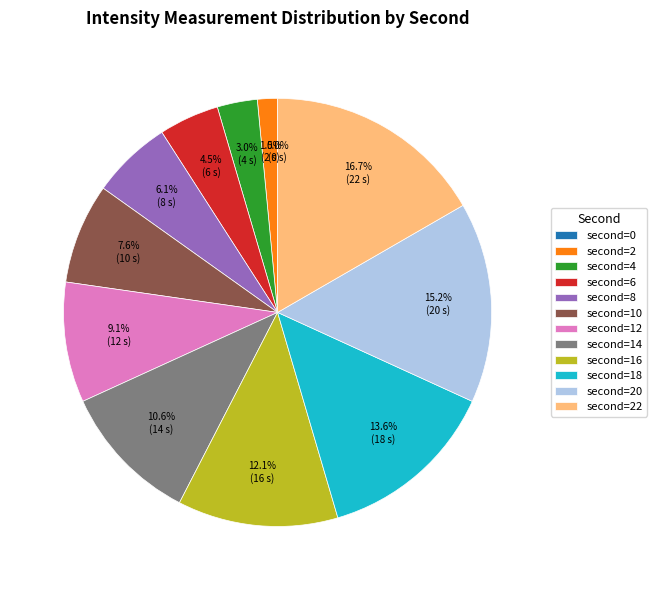

Does 10 account for over 50% of the chart?

No